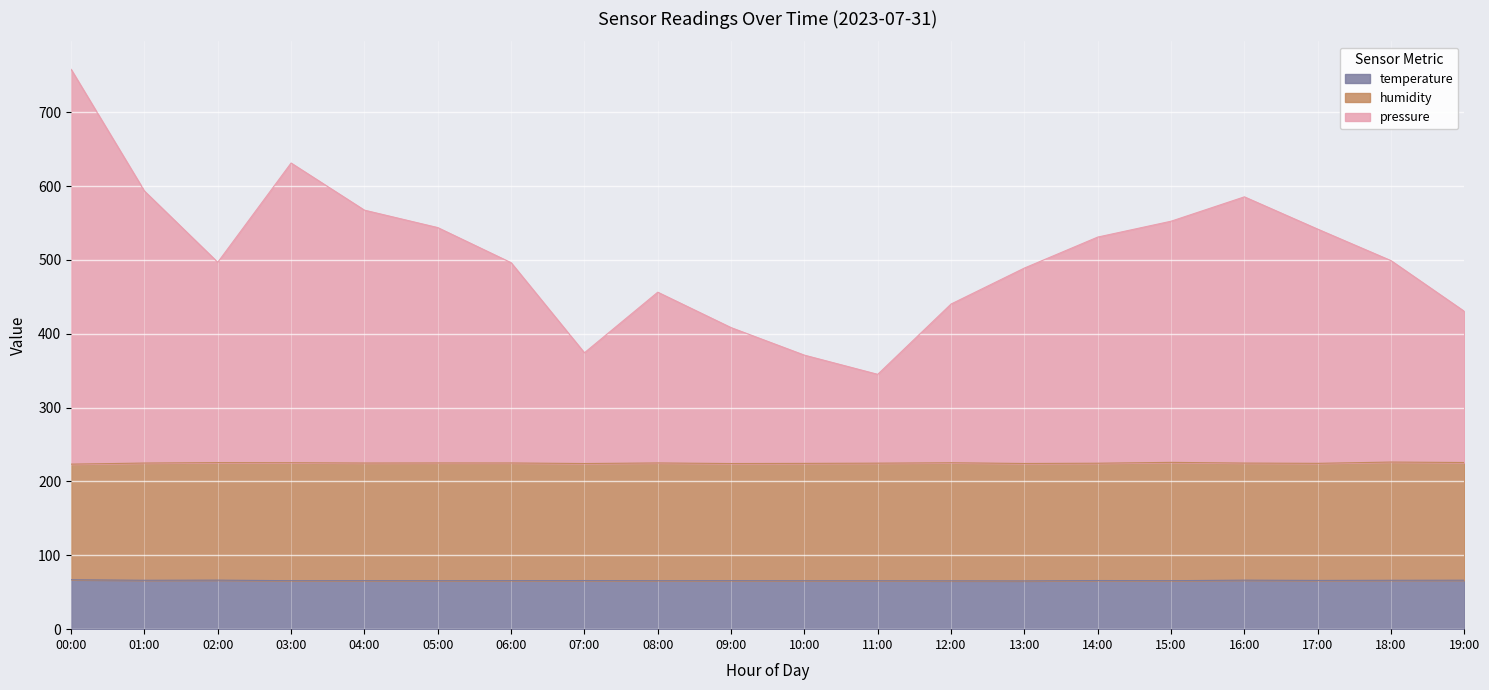

What is the smallest value displayed?

65.3